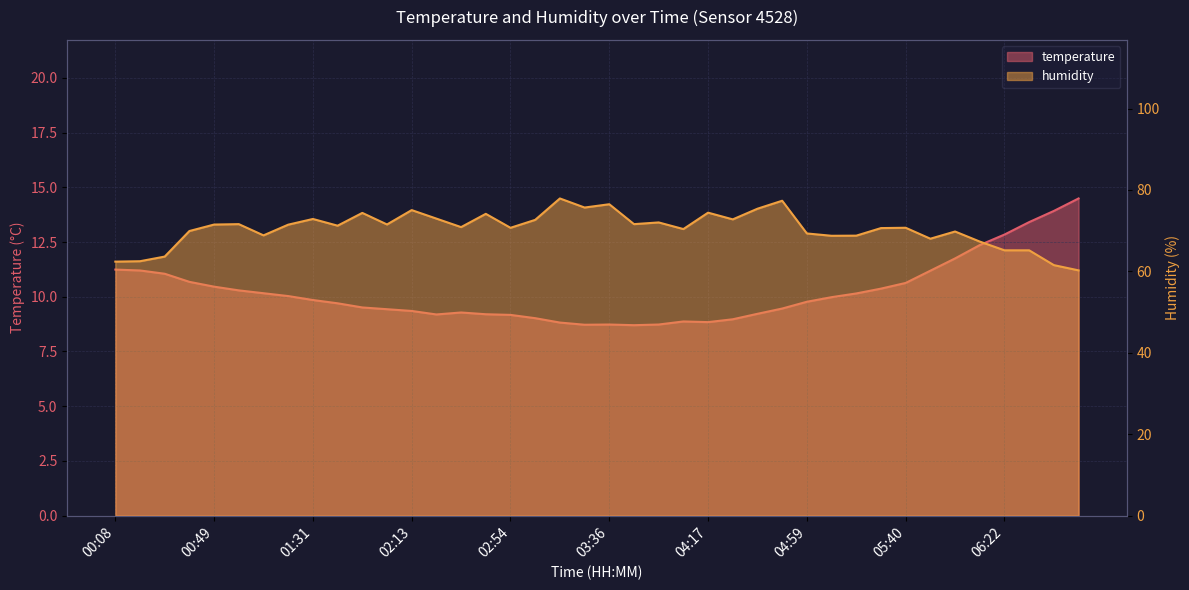

Reading left to right, transcribe all the data shown in this chart.

temperature: 00:08=11.2	00:18=11.2	00:28=11.1	00:39=10.7	00:49=10.5	01:00=10.3	01:10=10.2	01:20=10.0	01:31=9.8	01:41=9.7	01:52=9.5	02:02=9.4	02:13=9.3	02:23=9.2	02:33=9.3	02:44=9.2	02:54=9.2	03:04=9.0	03:15=8.8	03:25=8.7	03:36=8.7	03:46=8.7	03:56=8.7	04:07=8.9	04:17=8.8	04:27=9.0	04:38=9.2	04:48=9.5	04:59=9.8	05:09=10.0	05:19=10.2	05:30=10.4	05:40=10.6	05:50=11.2	06:01=11.8	06:11=12.4	06:22=12.8	06:32=13.4	06:42=13.9	06:53=14.5
humidity: 00:08=62.4	00:18=62.5	00:28=63.6	00:39=69.9	00:49=71.5	01:00=71.6	01:10=68.8	01:20=71.5	01:31=72.9	01:41=71.2	01:52=74.4	02:02=71.5	02:13=75.1	02:23=73.0	02:33=70.9	02:44=74.1	02:54=70.7	03:04=72.7	03:15=77.9	03:25=75.7	03:36=76.5	03:46=71.6	03:56=72.0	04:07=70.4	04:17=74.4	04:27=72.8	04:38=75.4	04:48=77.4	04:59=69.3	05:09=68.8	05:19=68.8	05:30=70.6	05:40=70.7	05:50=68.0	06:01=69.8	06:11=67.3	06:22=65.2	06:32=65.2	06:42=61.5	06:53=60.2